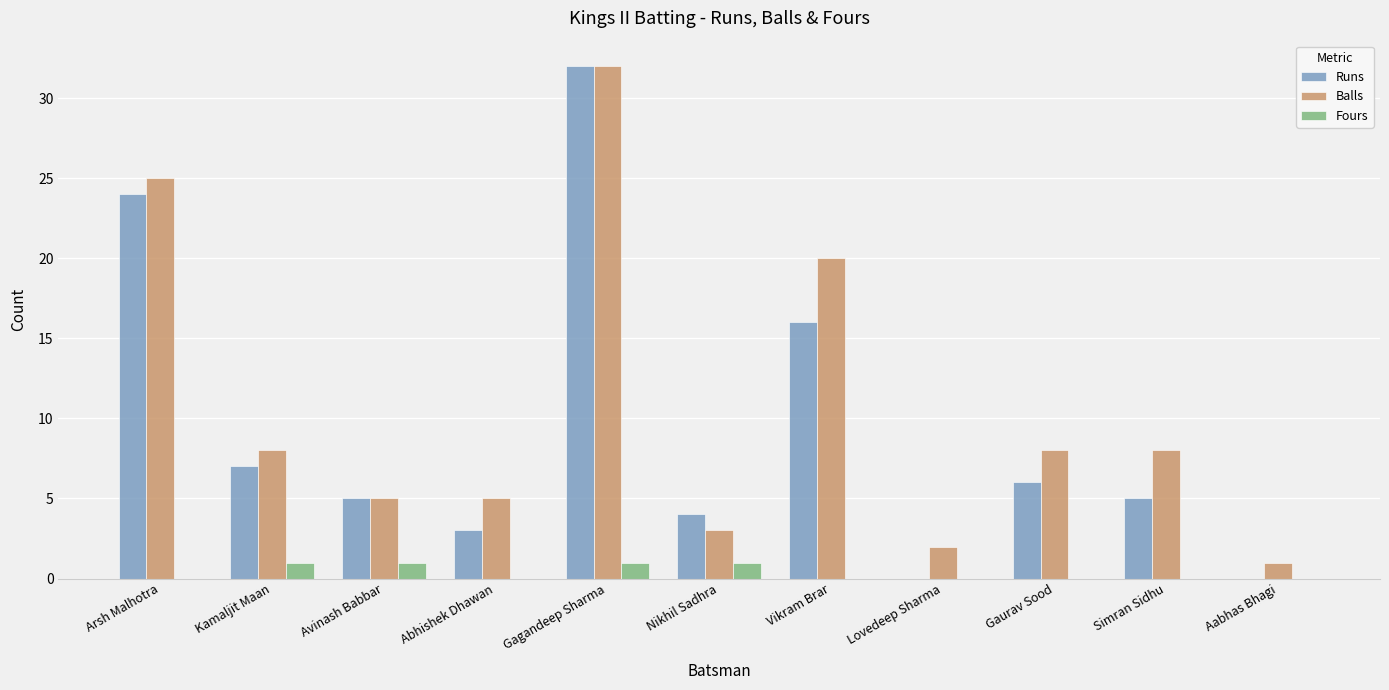

Which series has the largest total across all categories?

Balls